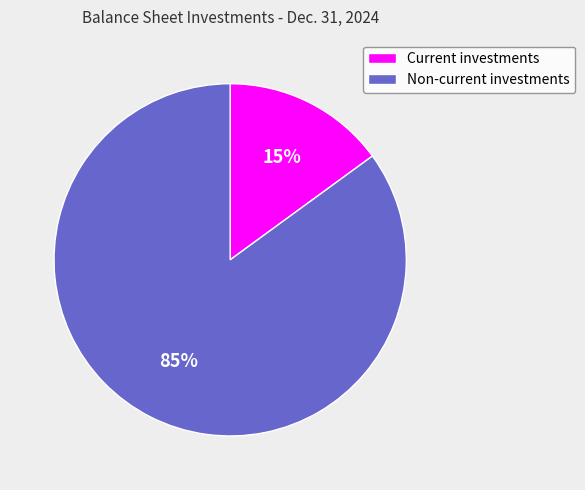

To the nearest percent, what percentage of the pie is Non-current investments?

85%